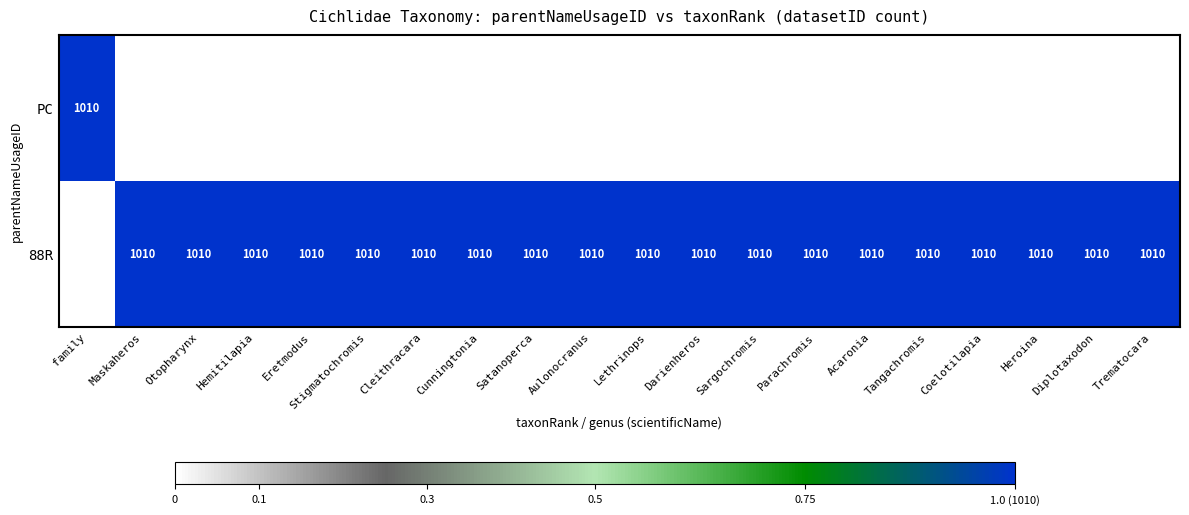

The value of 88R at Trematocara is 1010. True or false?

True